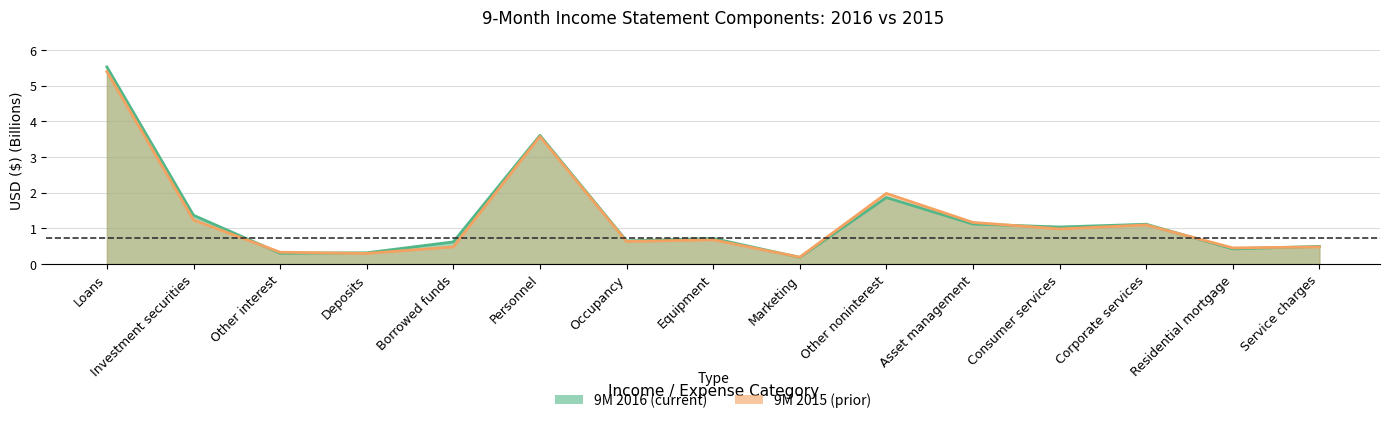

Which series has the largest total across all categories?

9M 2016 (current)